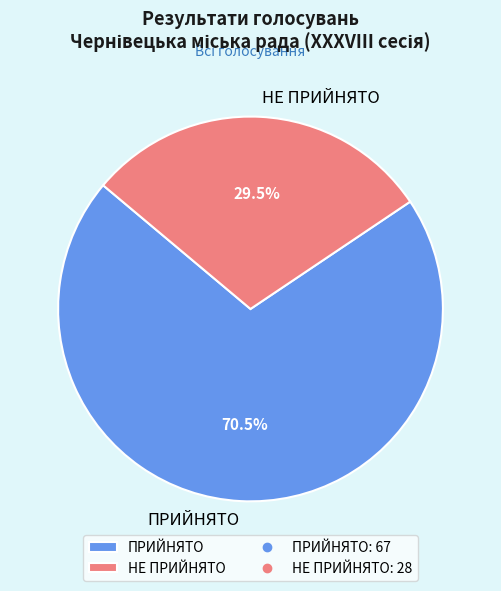

Combined, do ПРИЙНЯТО and НЕ ПРИЙНЯТО account for over 50%?

Yes